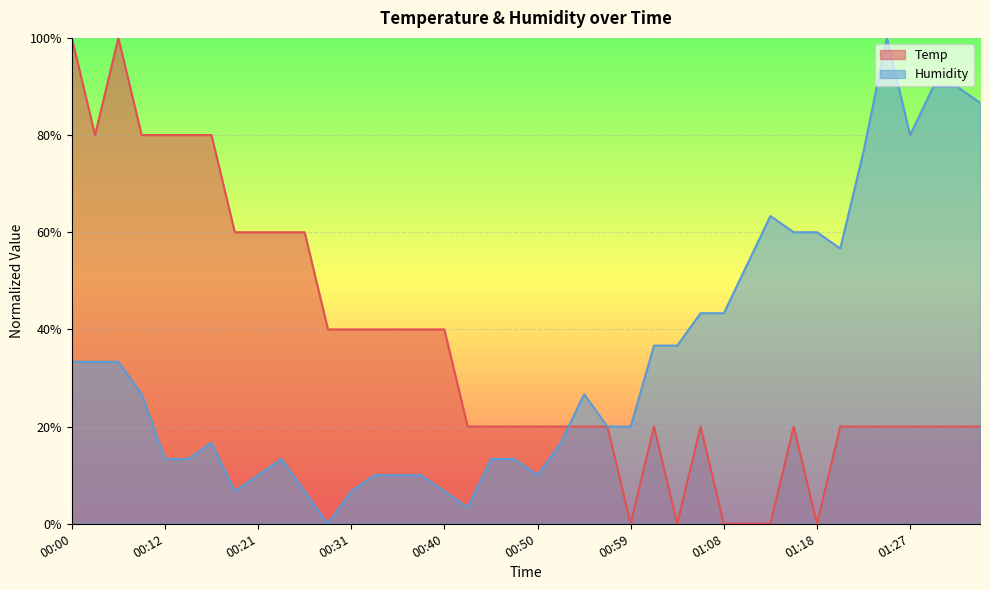

Which series has the widest spread of values?

Humidity